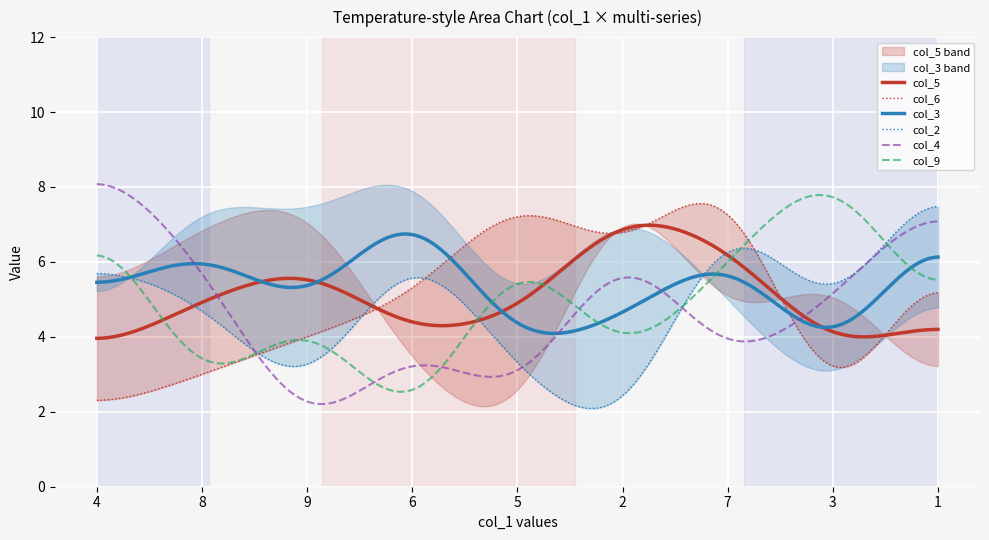

What is the sum of all col_2 values?

53